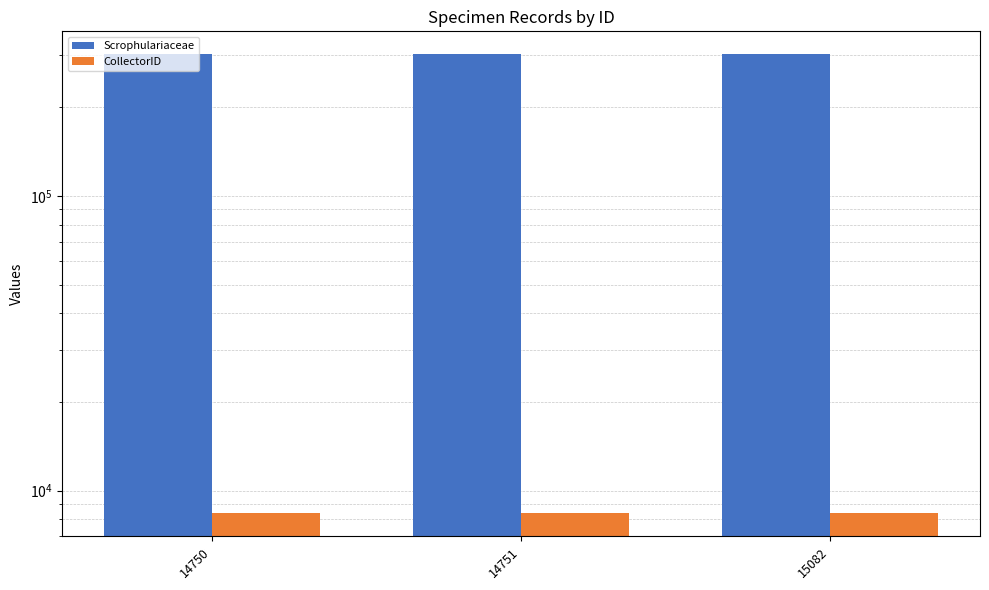

The Scrophulariaceae series shows 302690 at 15082. True or false?

True